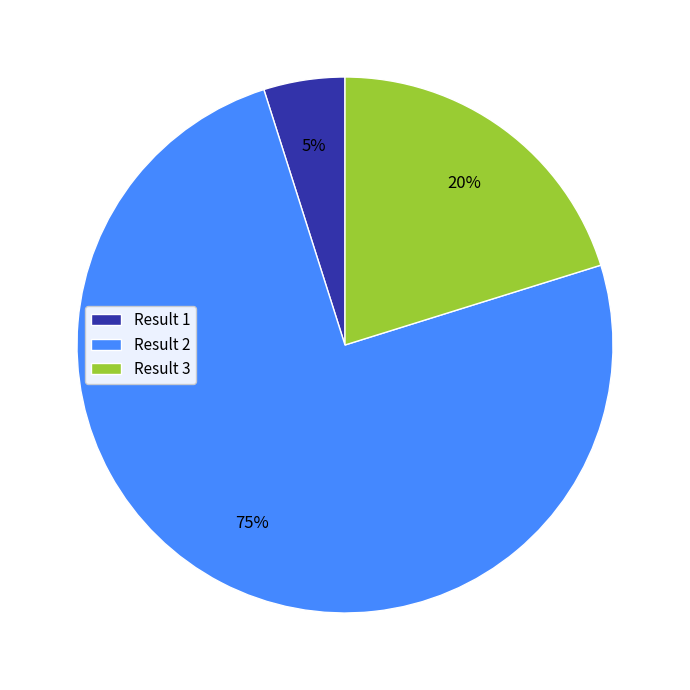

What is the smallest slice in the pie chart?

Result 1